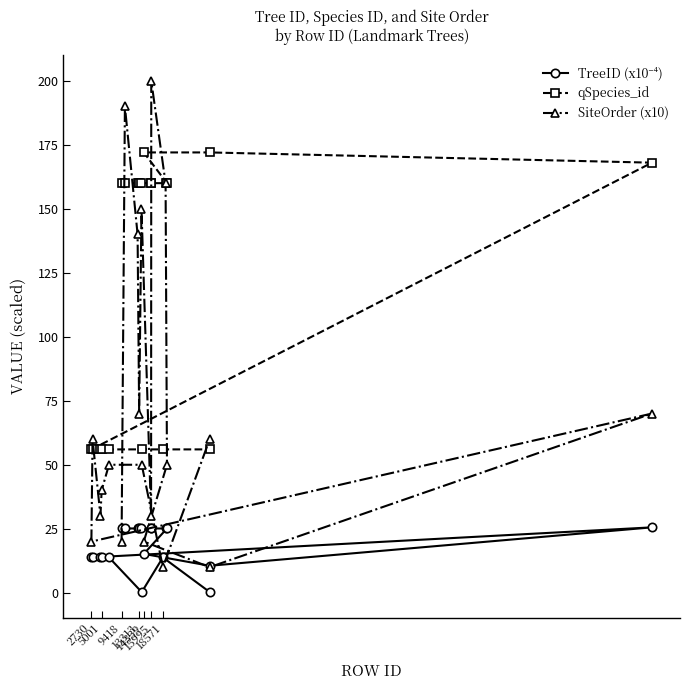

The qSpecies_id series shows 240.5 at 13313. True or false?

False